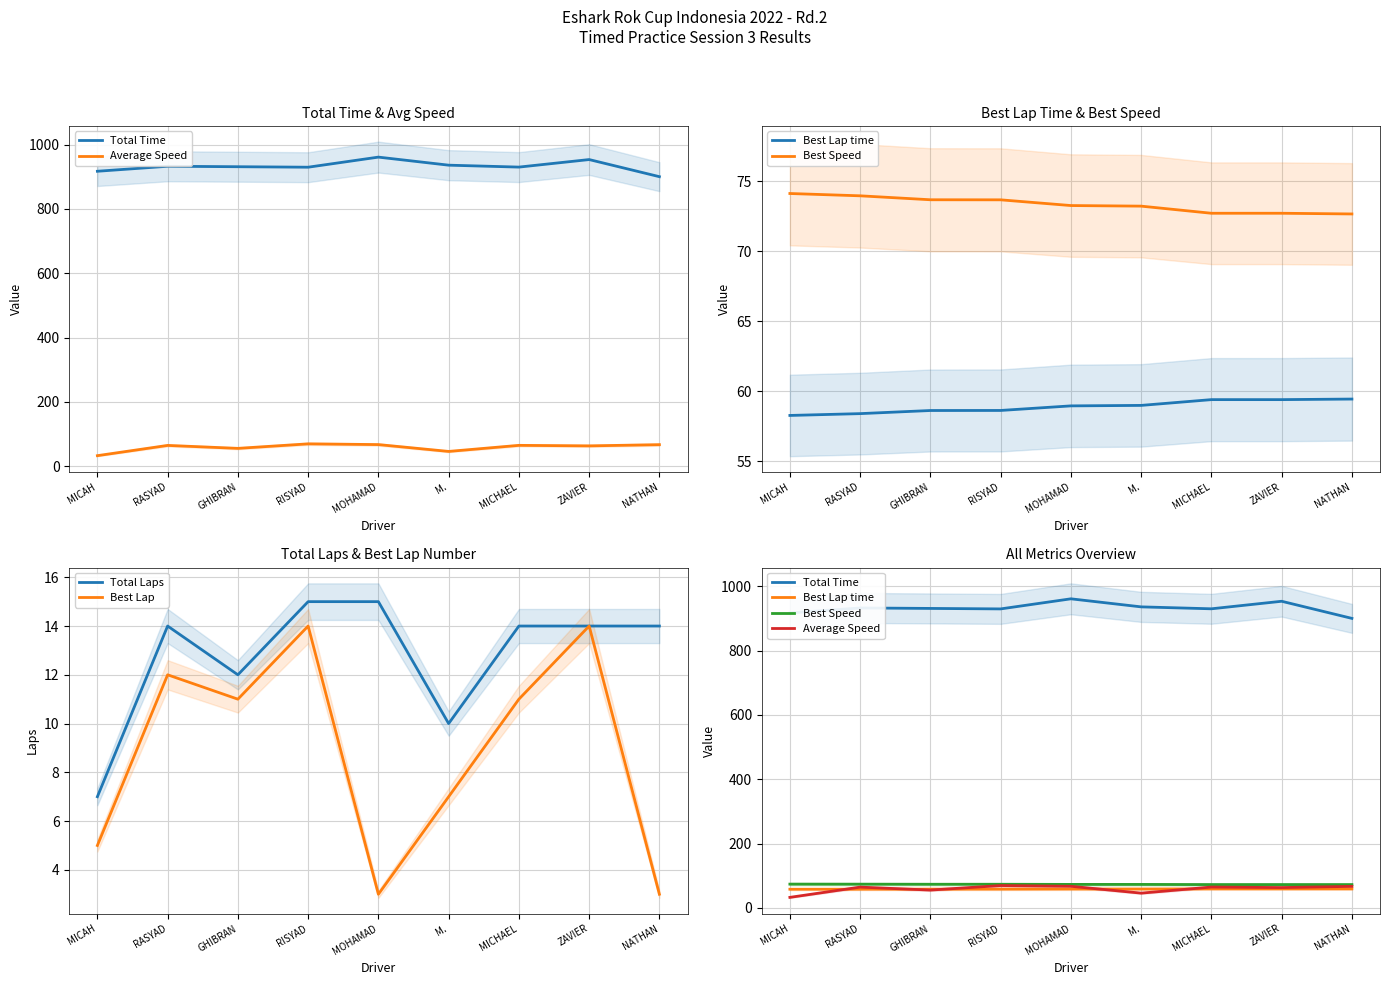

True or false: Best Lap and Total Laps intersect in this chart.

False